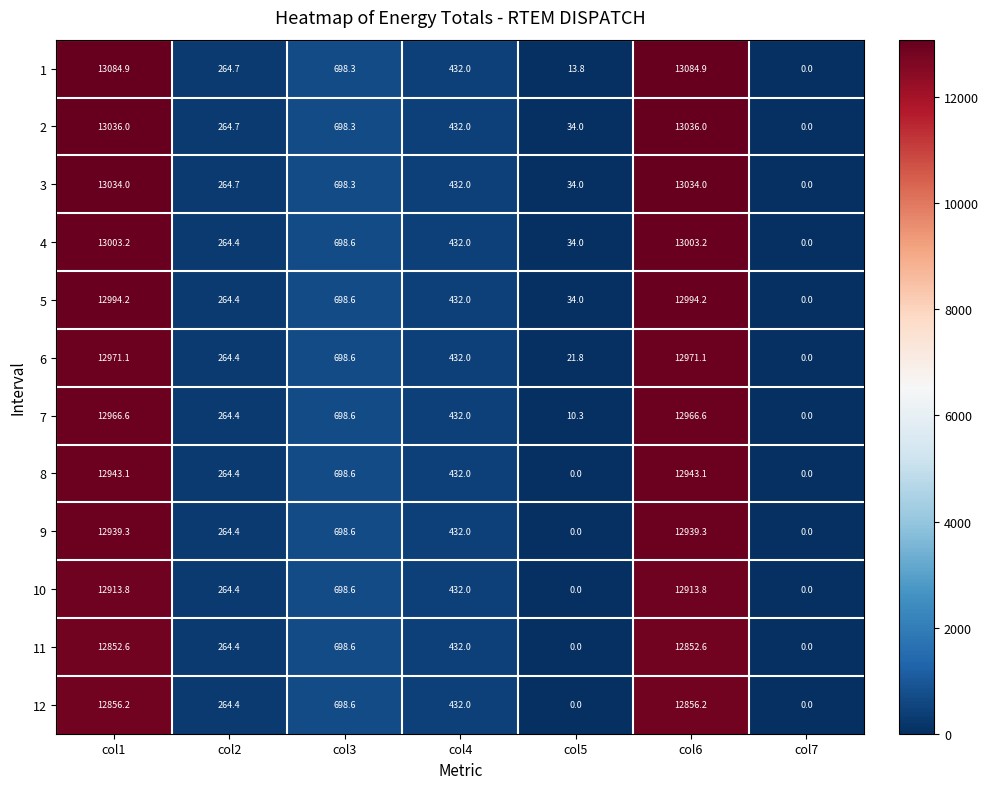

Is it true that 9 equals 432.0 at col4?

True